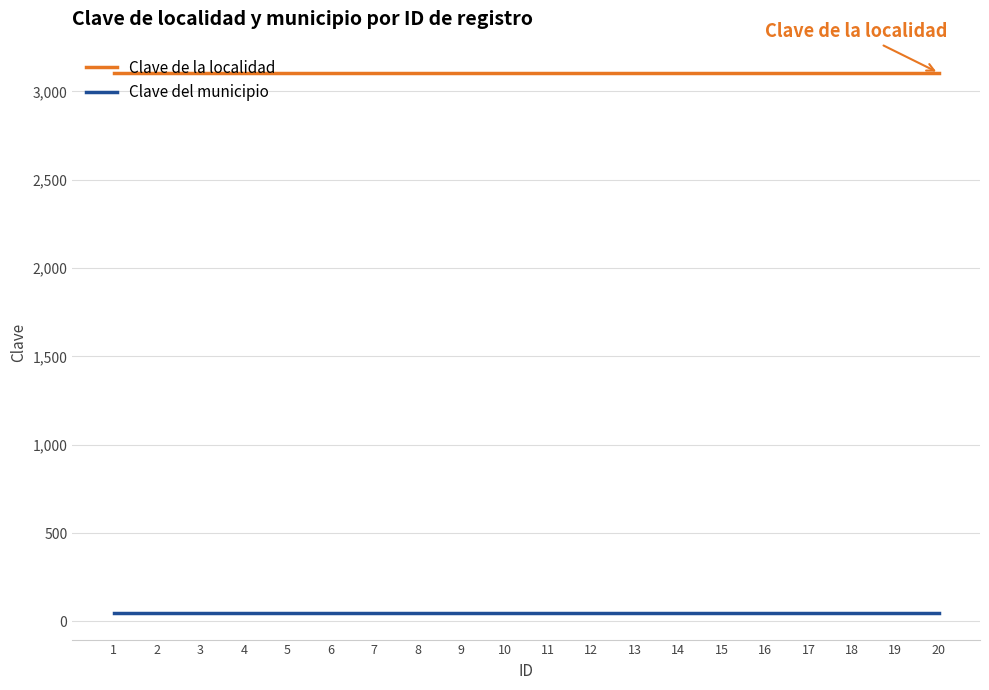

Is it true that Clave de la localidad equals 3105 at 16?

True